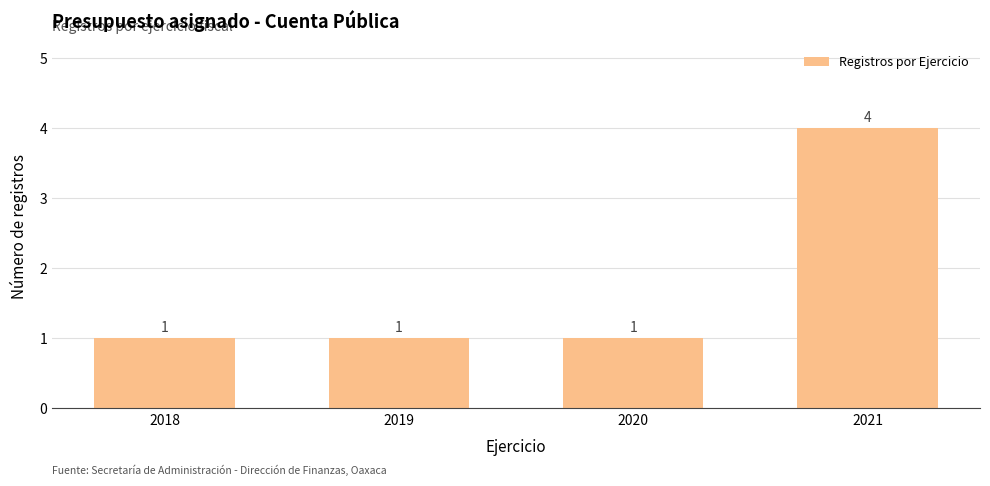

What is the sum of all values?

7